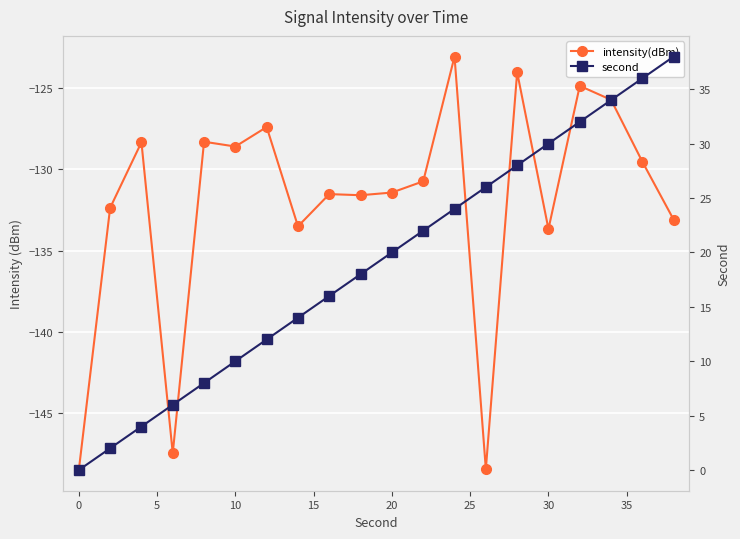

True or false: intensity(dBm) and second cross at least once.

False